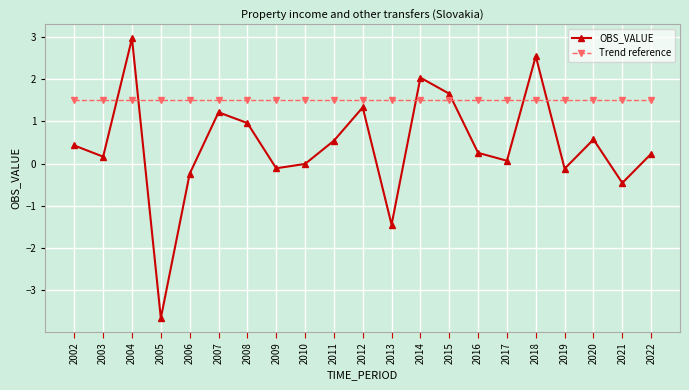

In OBS_VALUE, how many points are lower than both neighbors (excluding endpoints)?

7